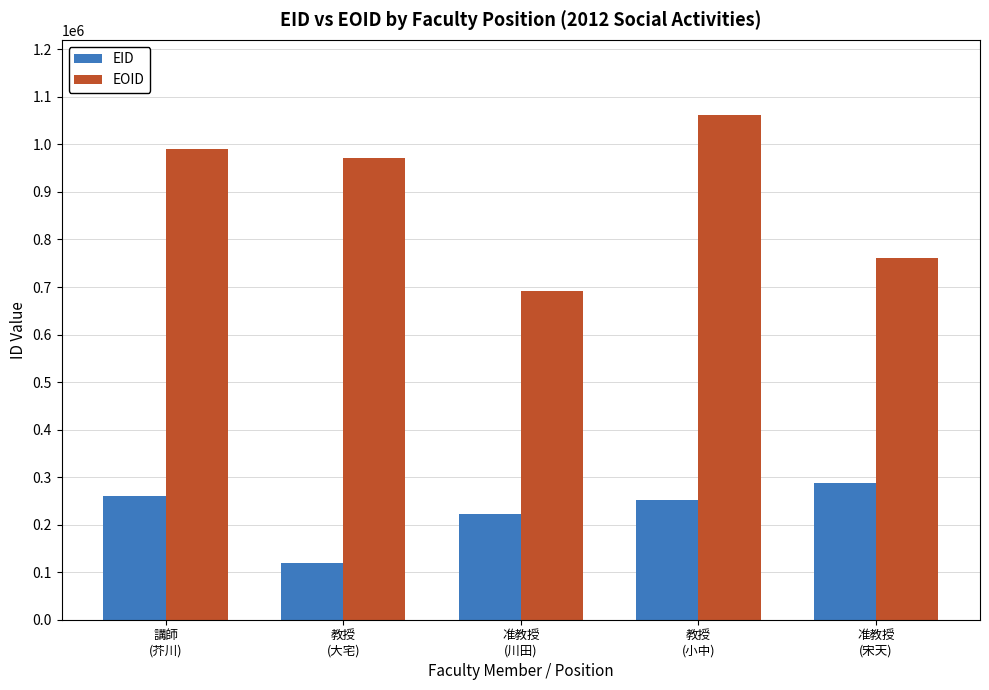

What is the label of the 1st bar from the left?

講師
(芥川)